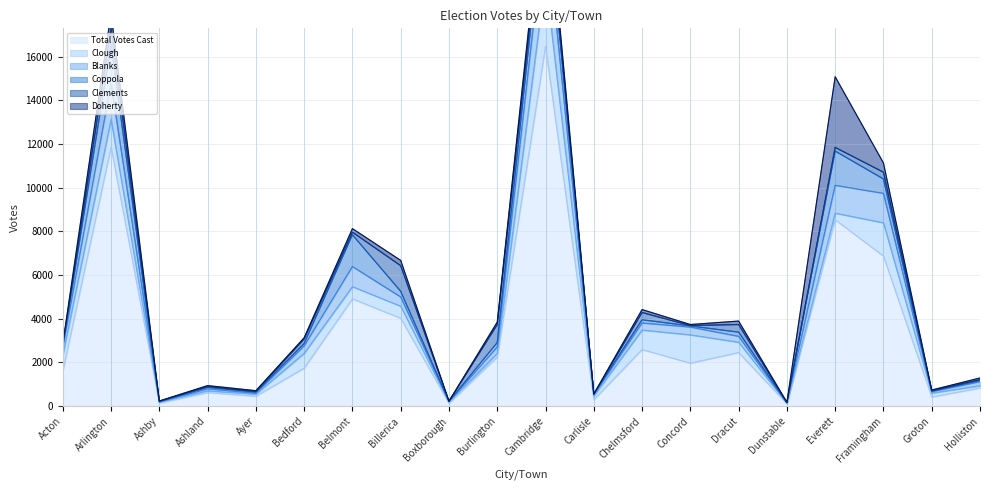

At which category is the sum across all series the highest?

Cambridge